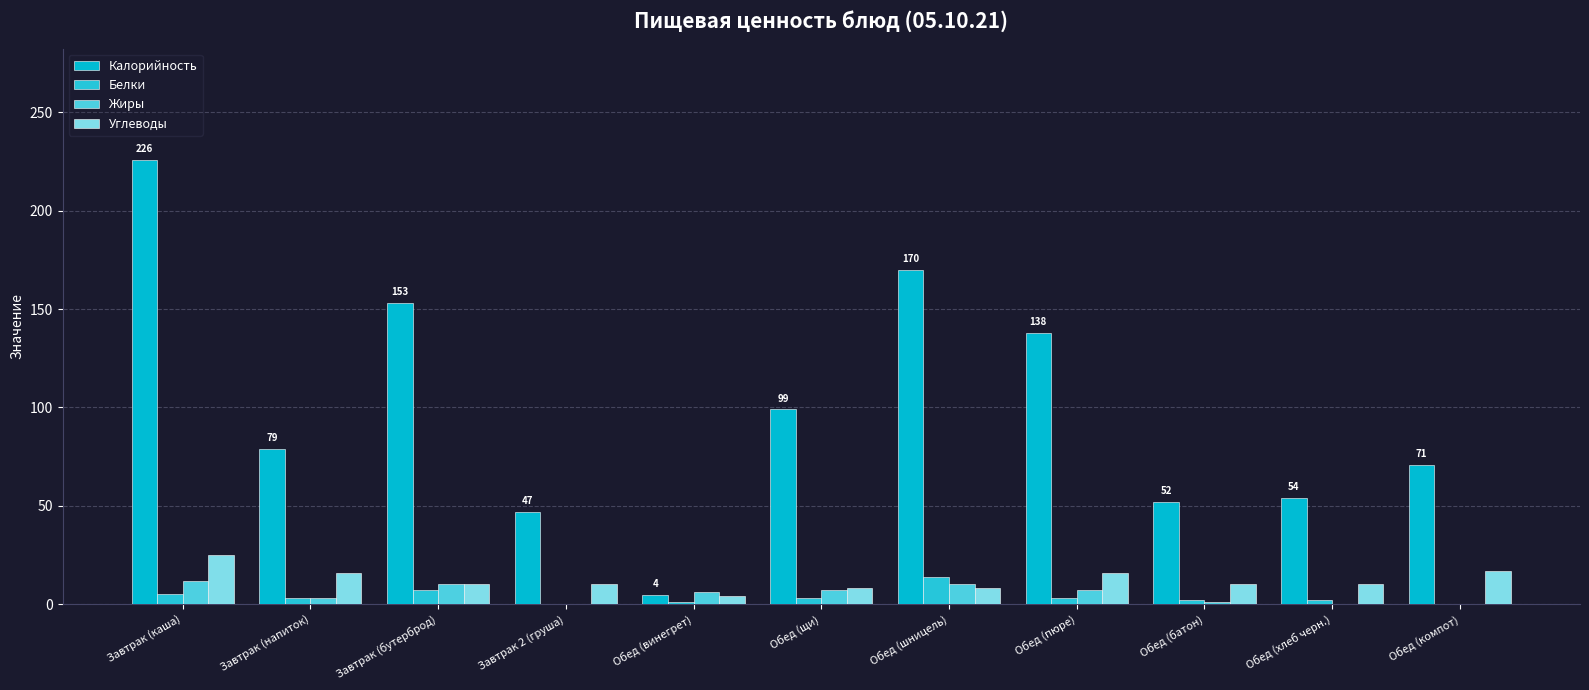

What are all the series names shown in the legend?

Калорийность, Белки, Жиры, Углеводы